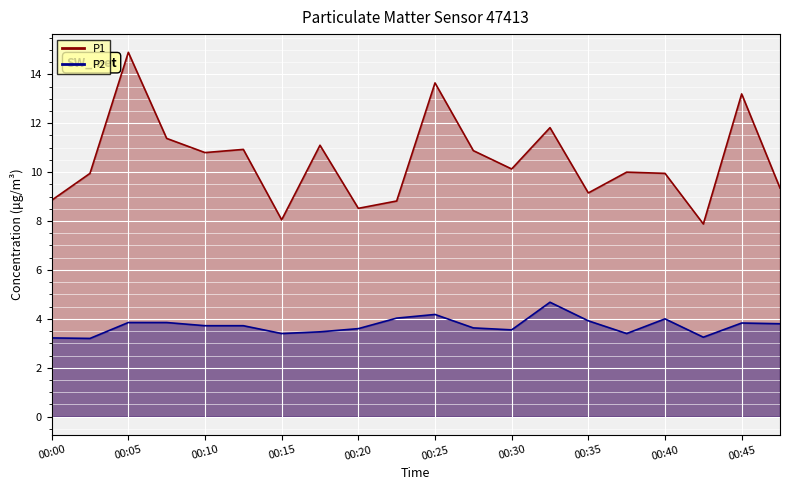

What is the smallest value displayed?

3.2